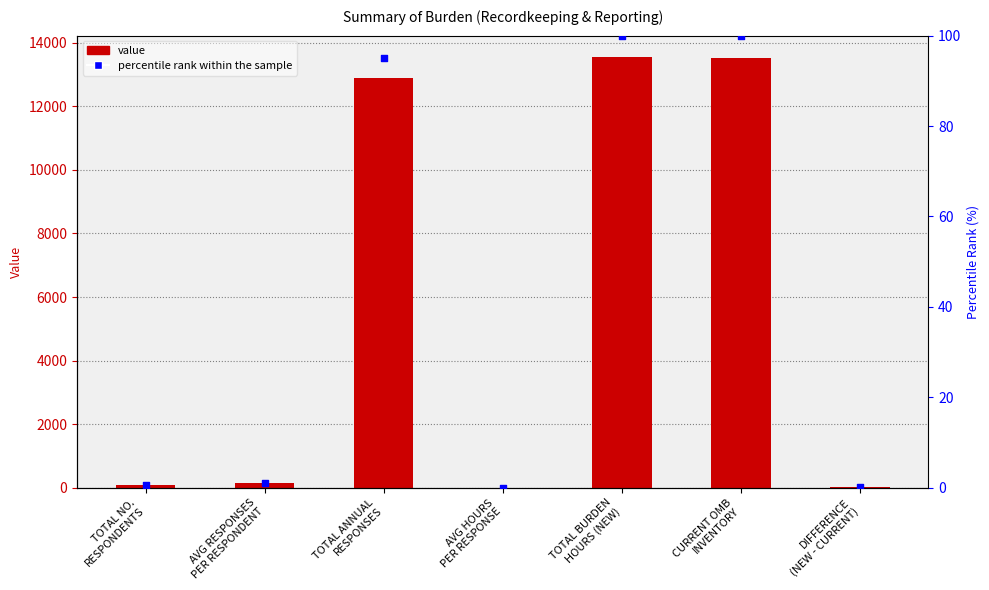

Which series reaches the maximum Y coordinate?

value